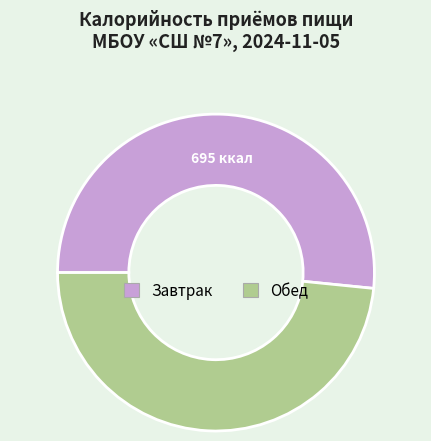

Is there any slice that represents more than half of the pie?

Yes